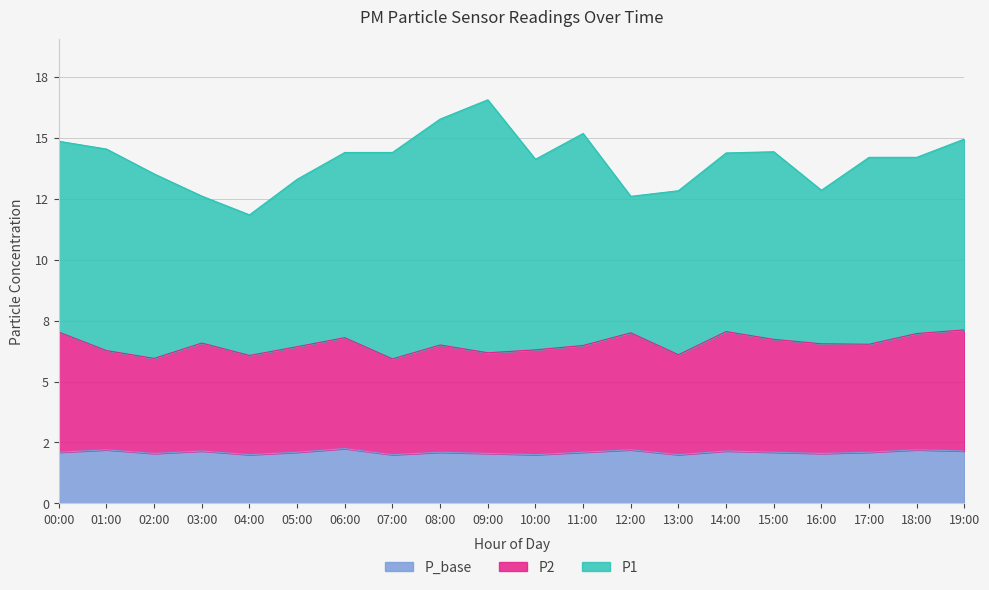

Between 15:00 and 07:00, which is larger?

15:00